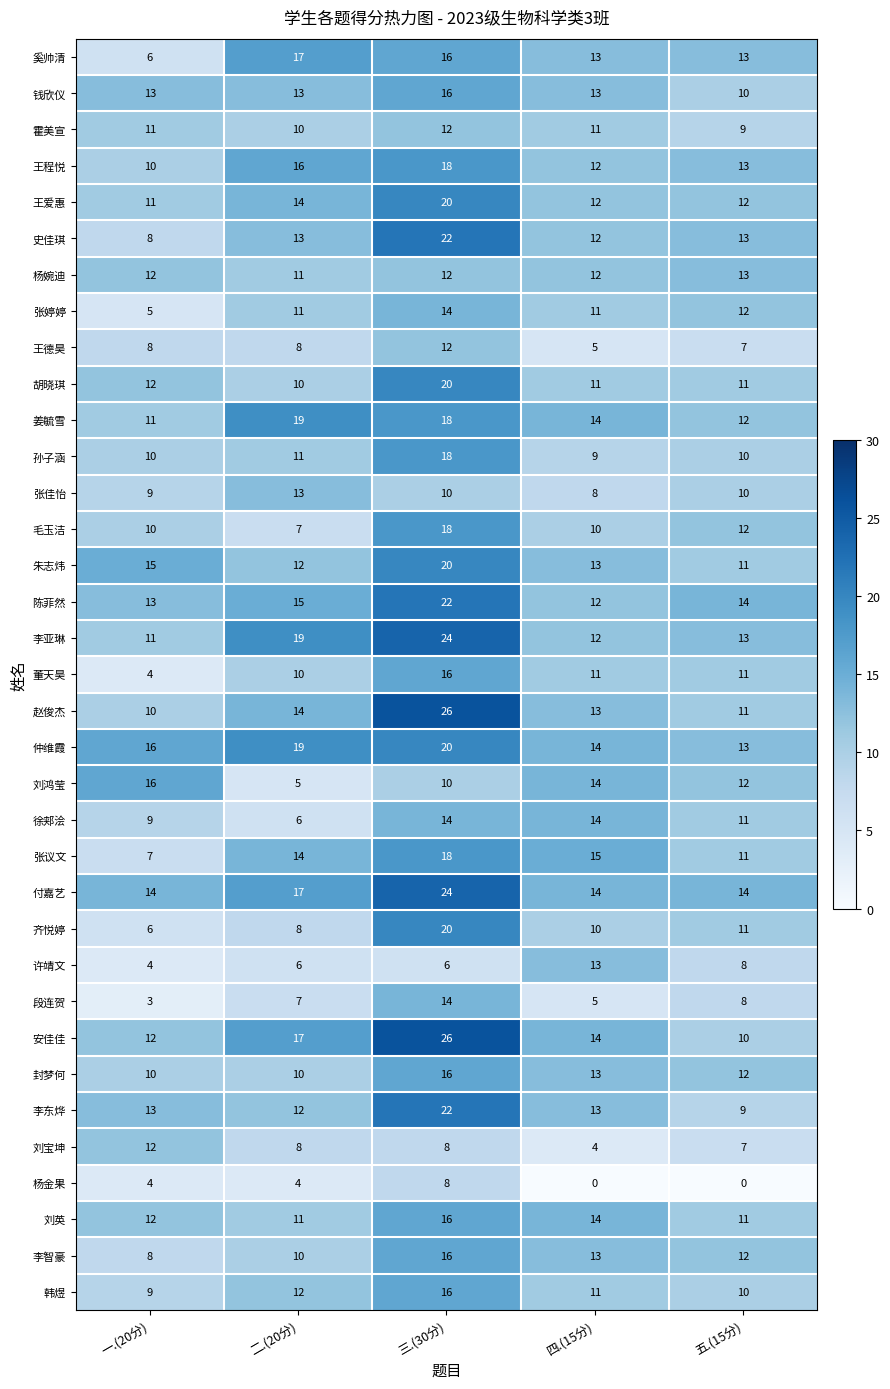

At which label does 孙子涵 reach its minimum?

四.(15分)